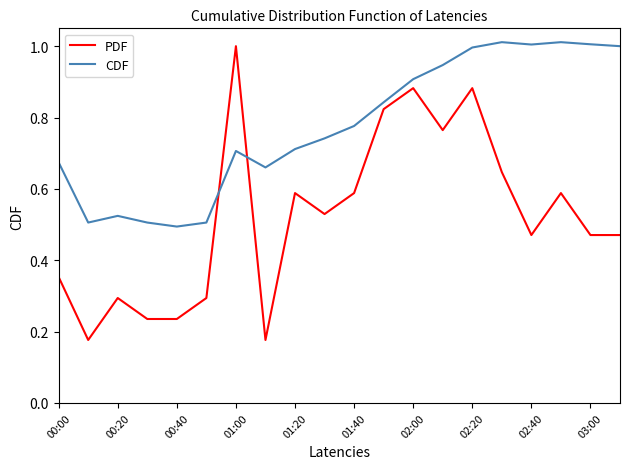

Which series has the largest total across all categories?

CDF